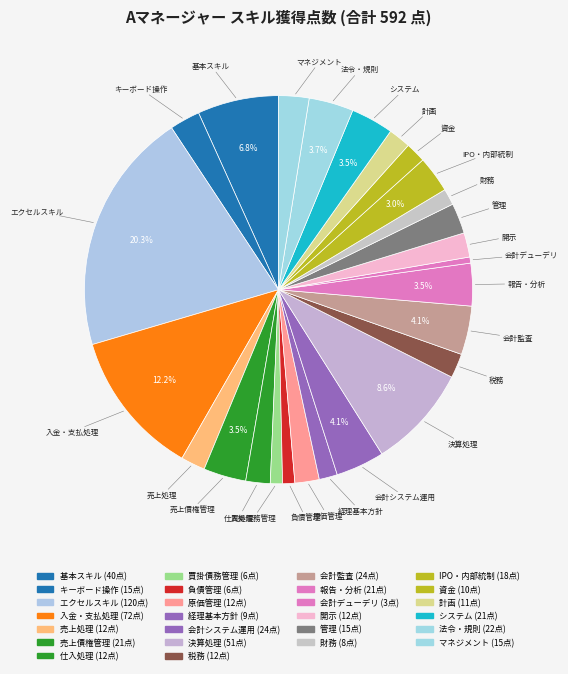

Which has a higher value, 基本スキル or 負債管理?

基本スキル